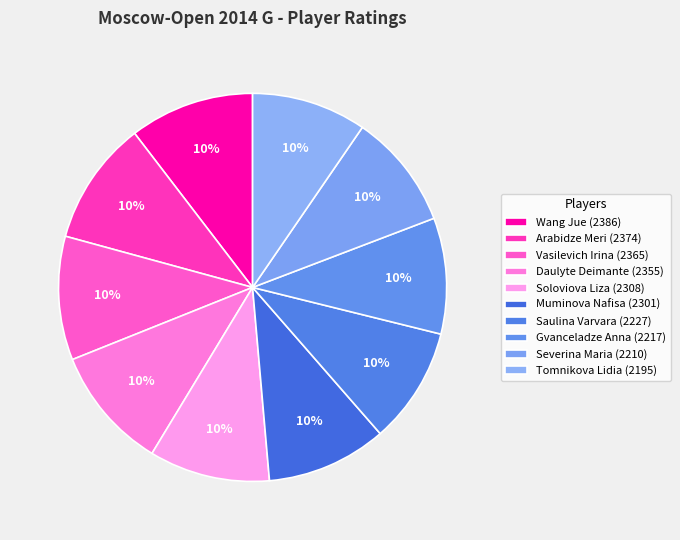

To the nearest percent, what percentage of the pie is Gvanceladze Anna?

10%